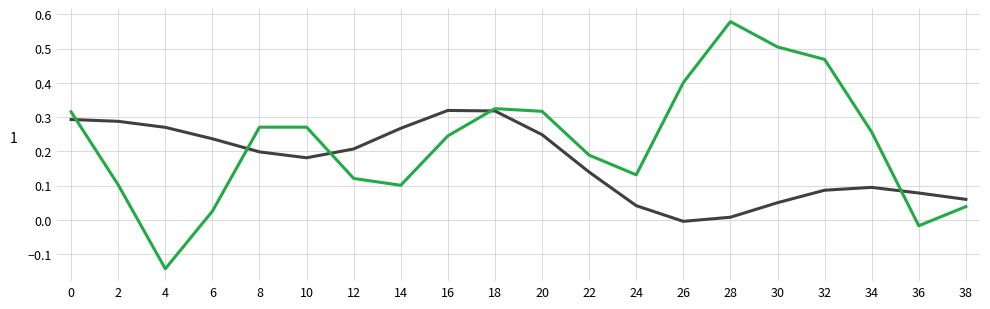

At which category is the sum across all series the highest?

18